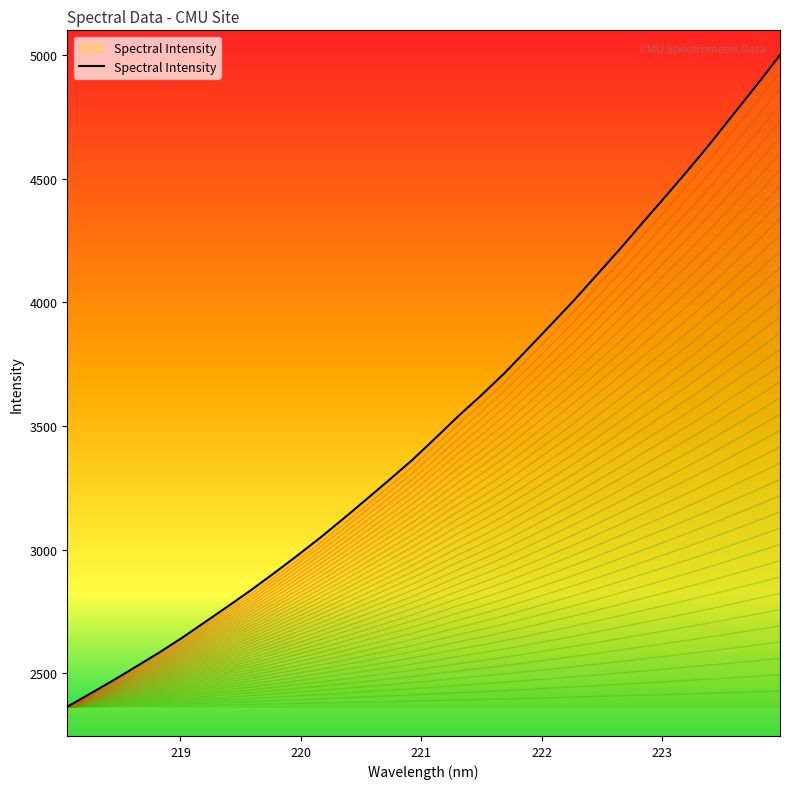

What is the greatest value displayed?

5000.3